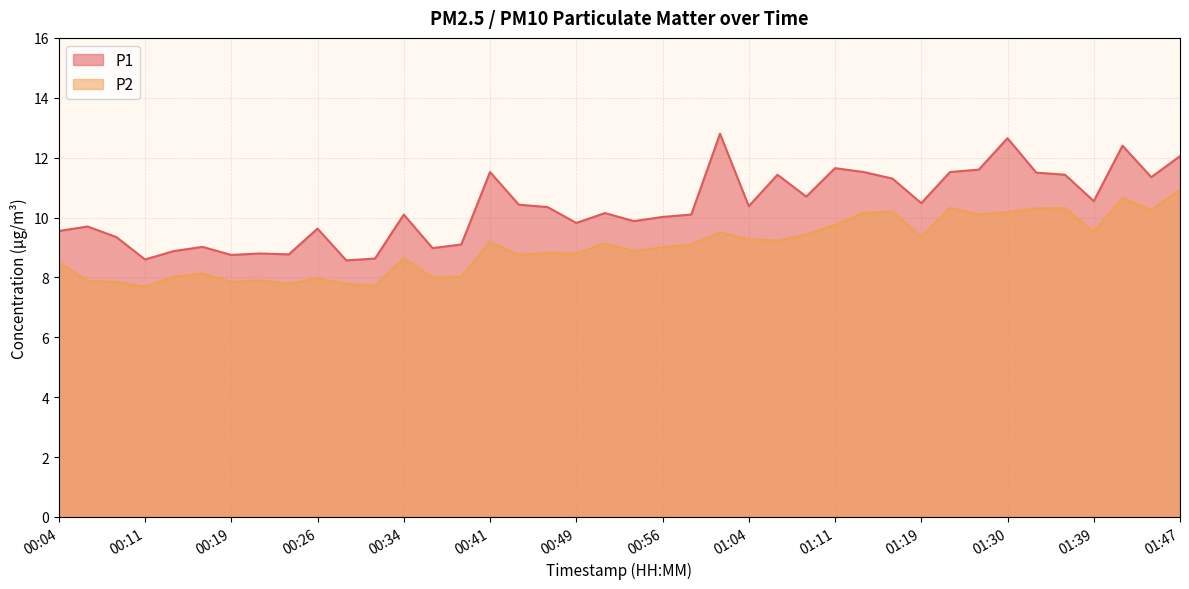

True or false: P1 and P2 intersect in this chart.

False